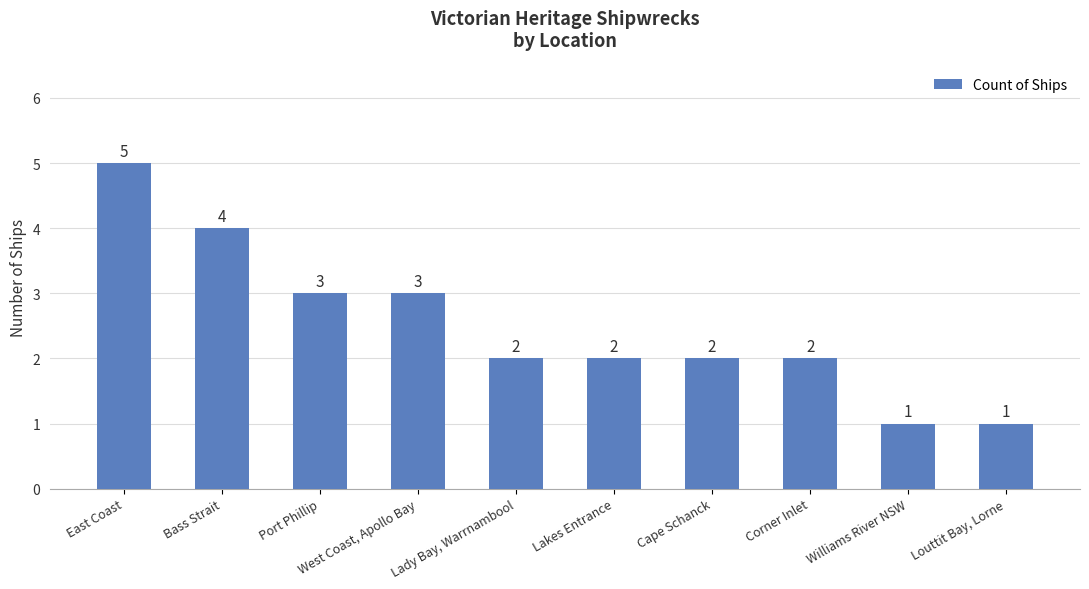

What is the approximate value at West Coast, Apollo Bay?

3